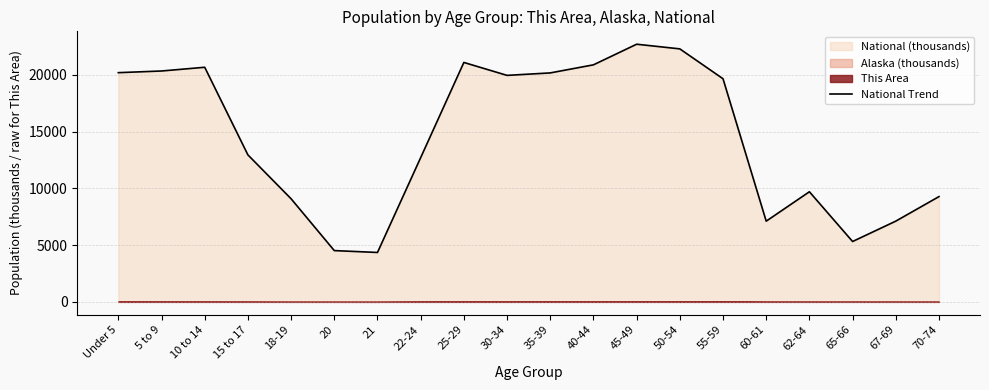

Where is National Trend nearest to the value 13531?

15 to 17